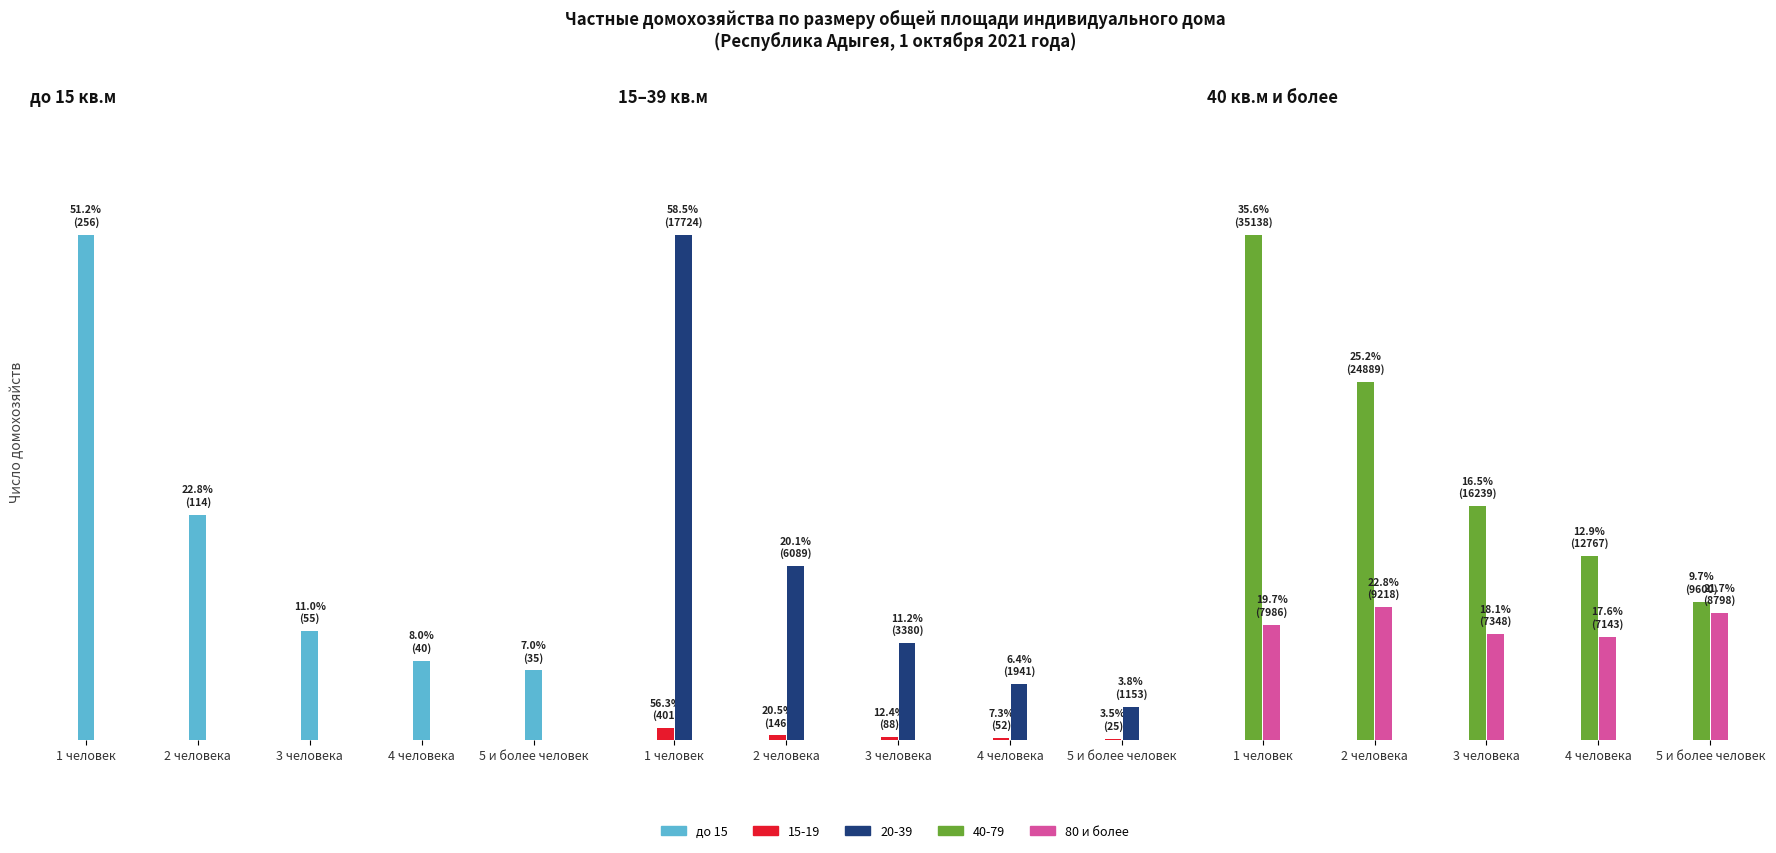

What is the difference between the maximum and minimum values in the до 15 series?

221